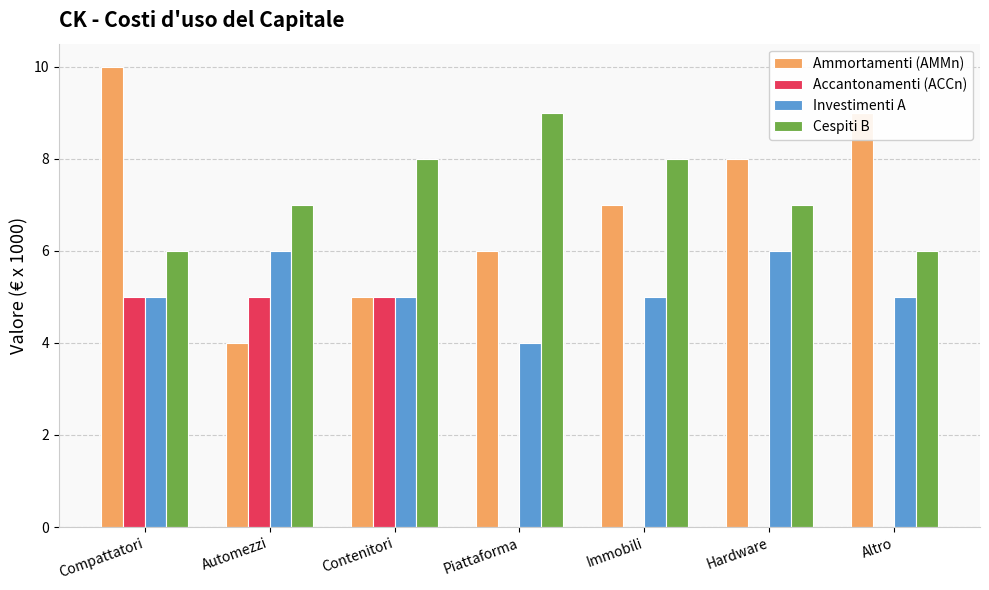

Read the Ammortamenti (AMMn) value at Hardware.

8